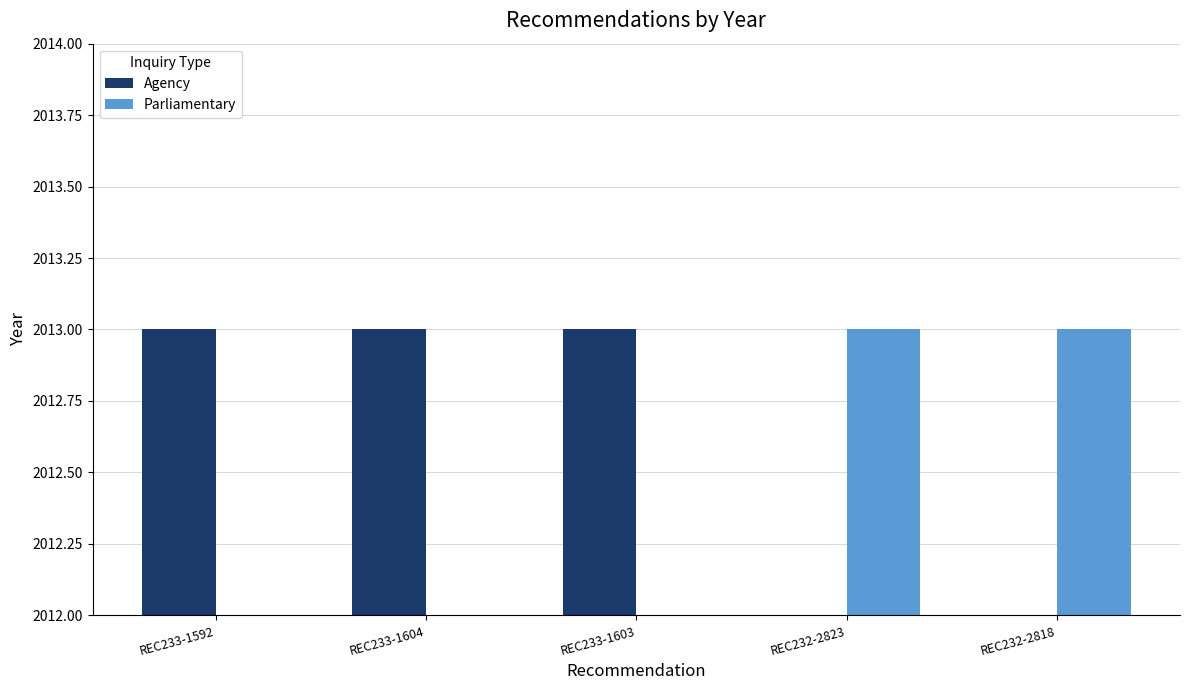

At which category is the sum across all series the highest?

REC233-1592